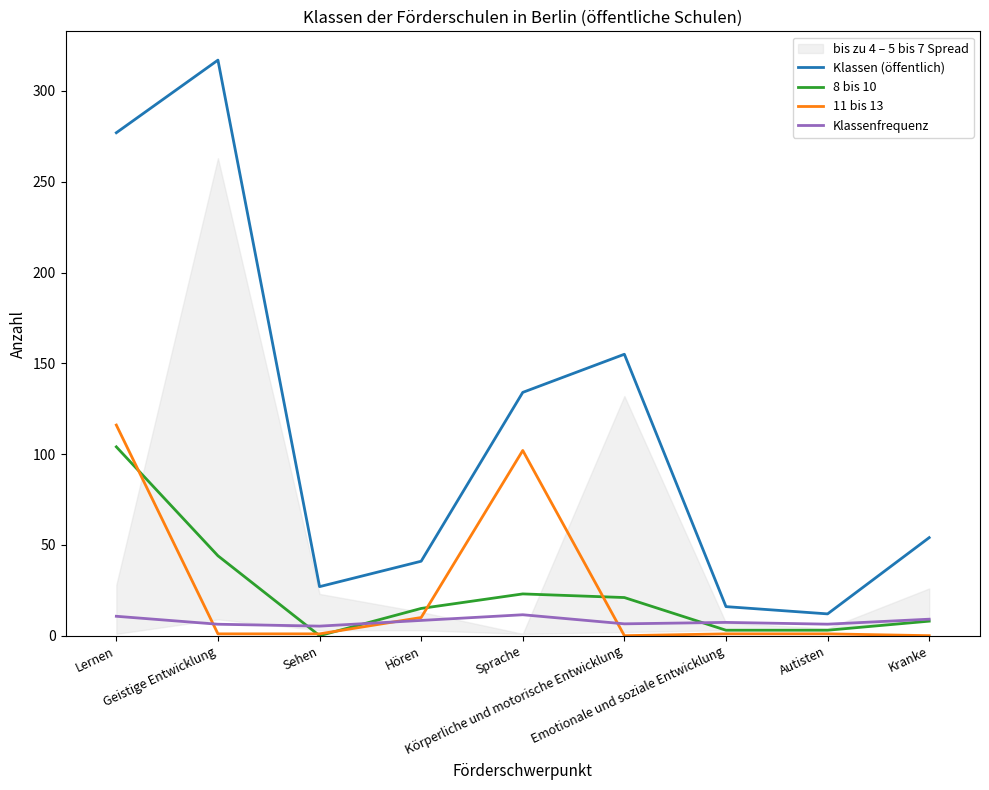

What is the label of the 4th point from the left?

Hören